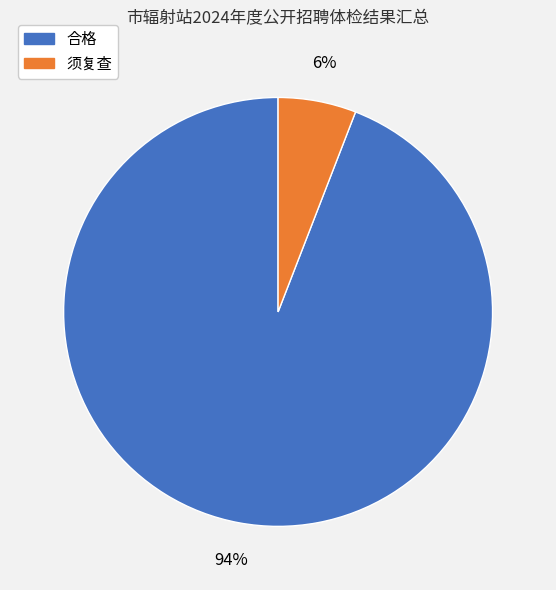

To the nearest percent, what is the combined percentage of 合格 and 须复查?

100%